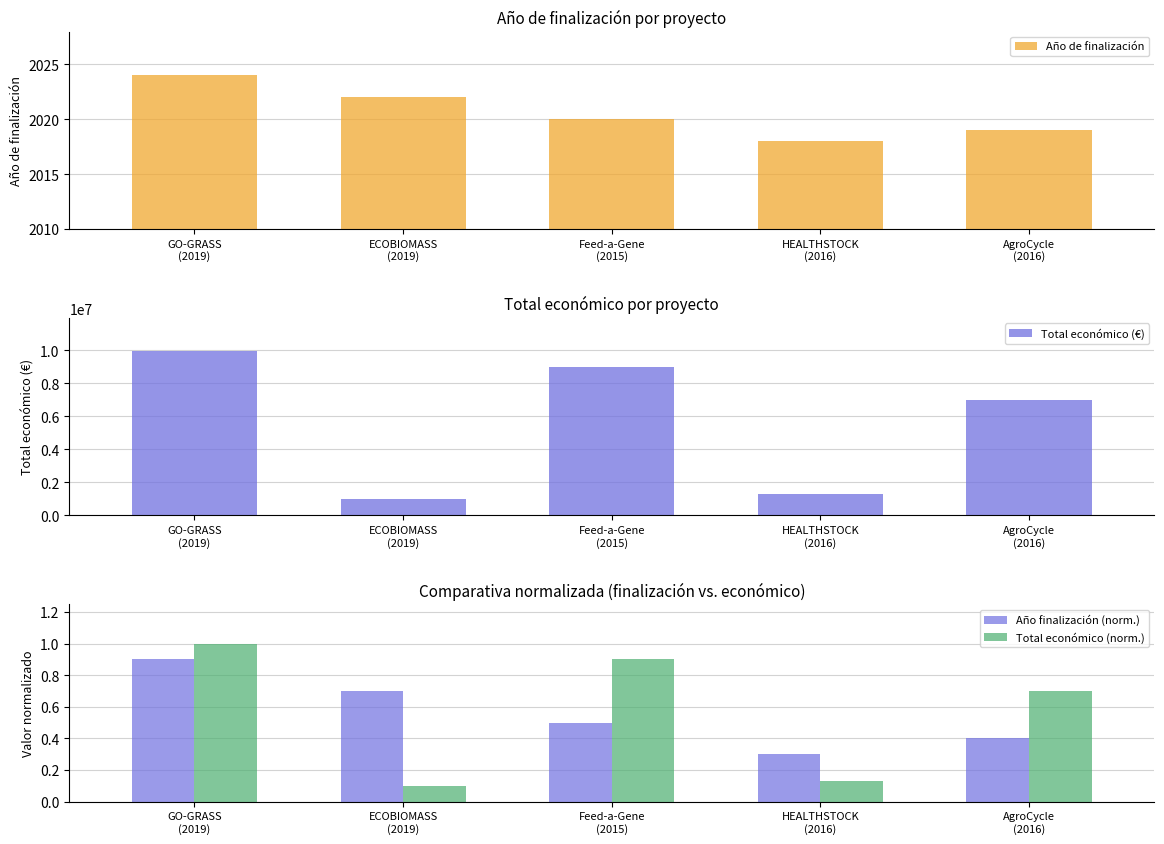

Count the number of categories in the chart.

5